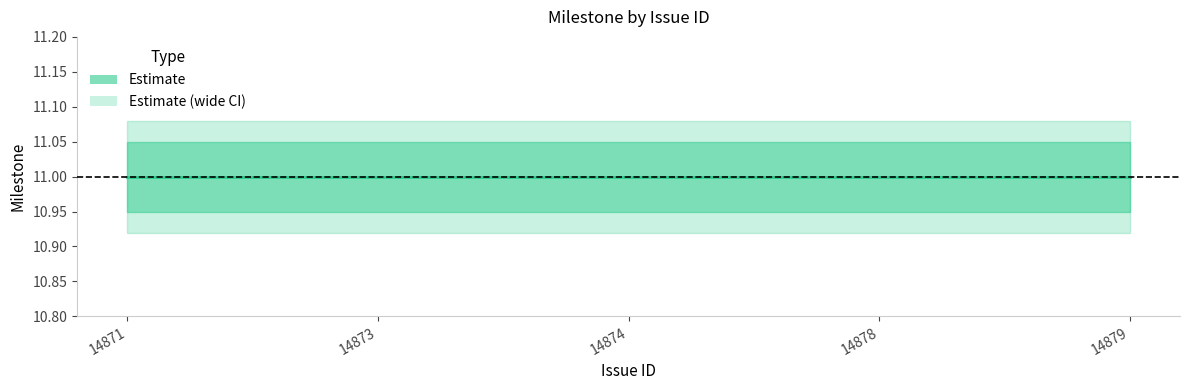

Is the value of Milestone at 14871 greater than the value of Milestone_lower at 14871?

Yes